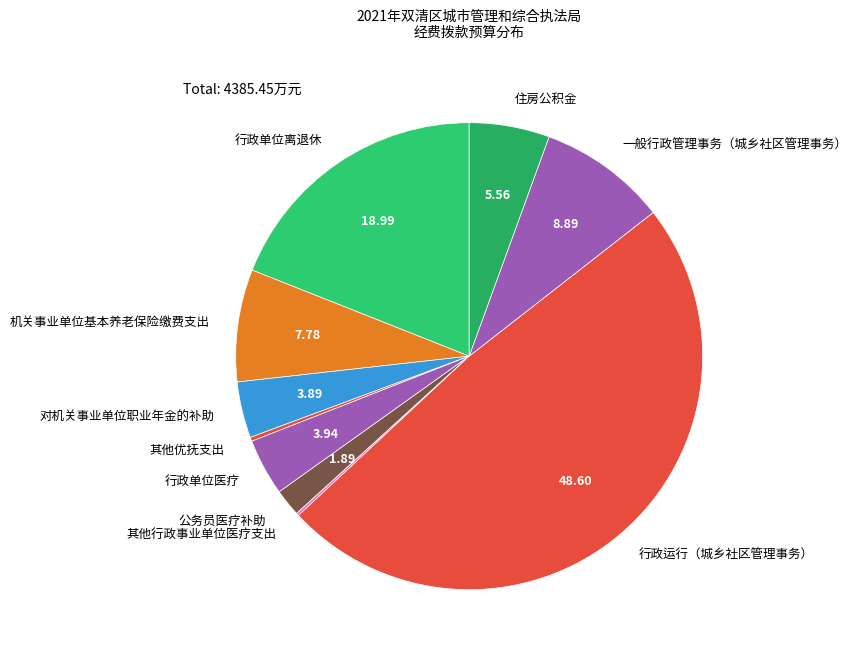

Is 一般行政管理事务（城乡社区管理事务） the majority of the pie?

No